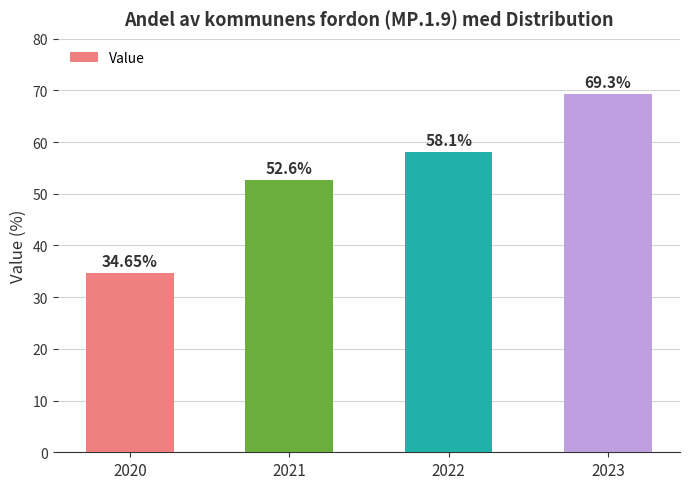

Which label corresponds to the largest value in the chart?

2023